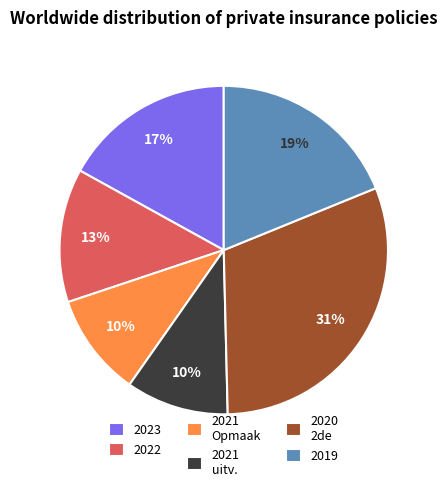

True or false: 2019 accounts for 19% of the total.

True